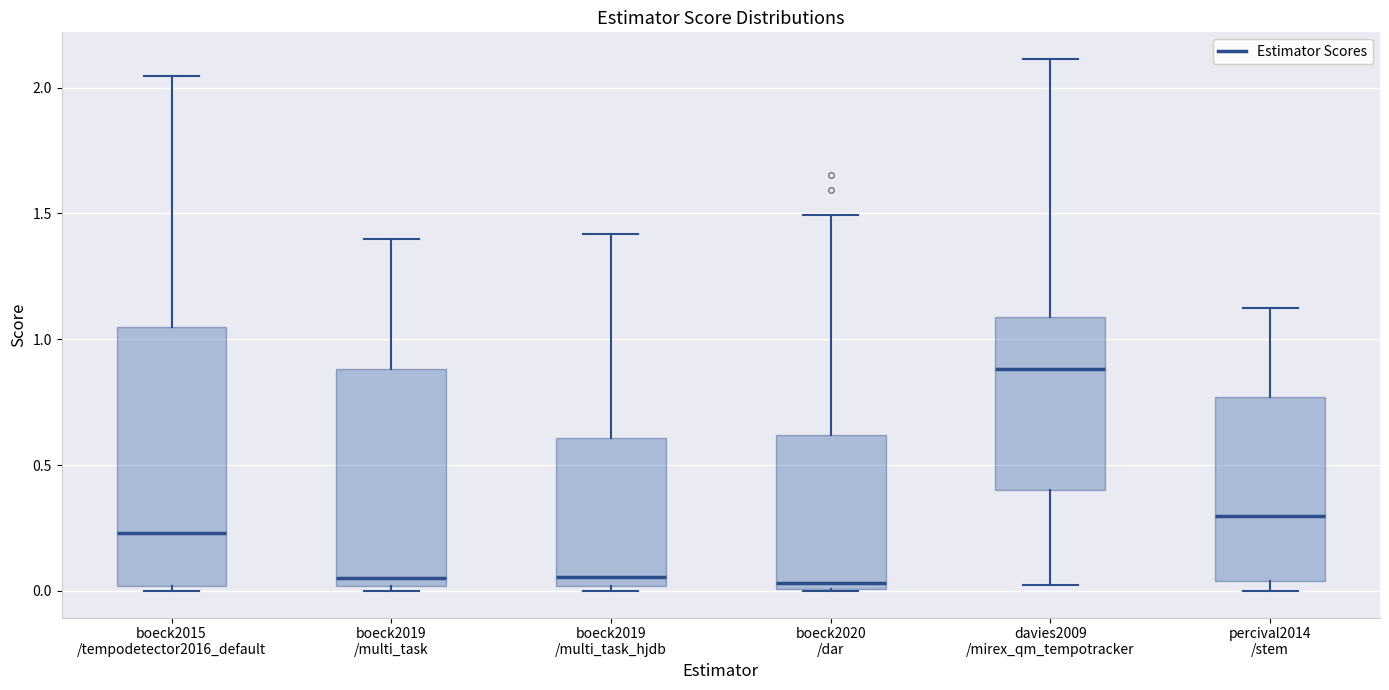

Where is the lower edge of the box for davies2009 /mirex_qm_tempotracker on the y-axis? The values are not printed on the chart, so give them approximately, as read against the axis.

0.40